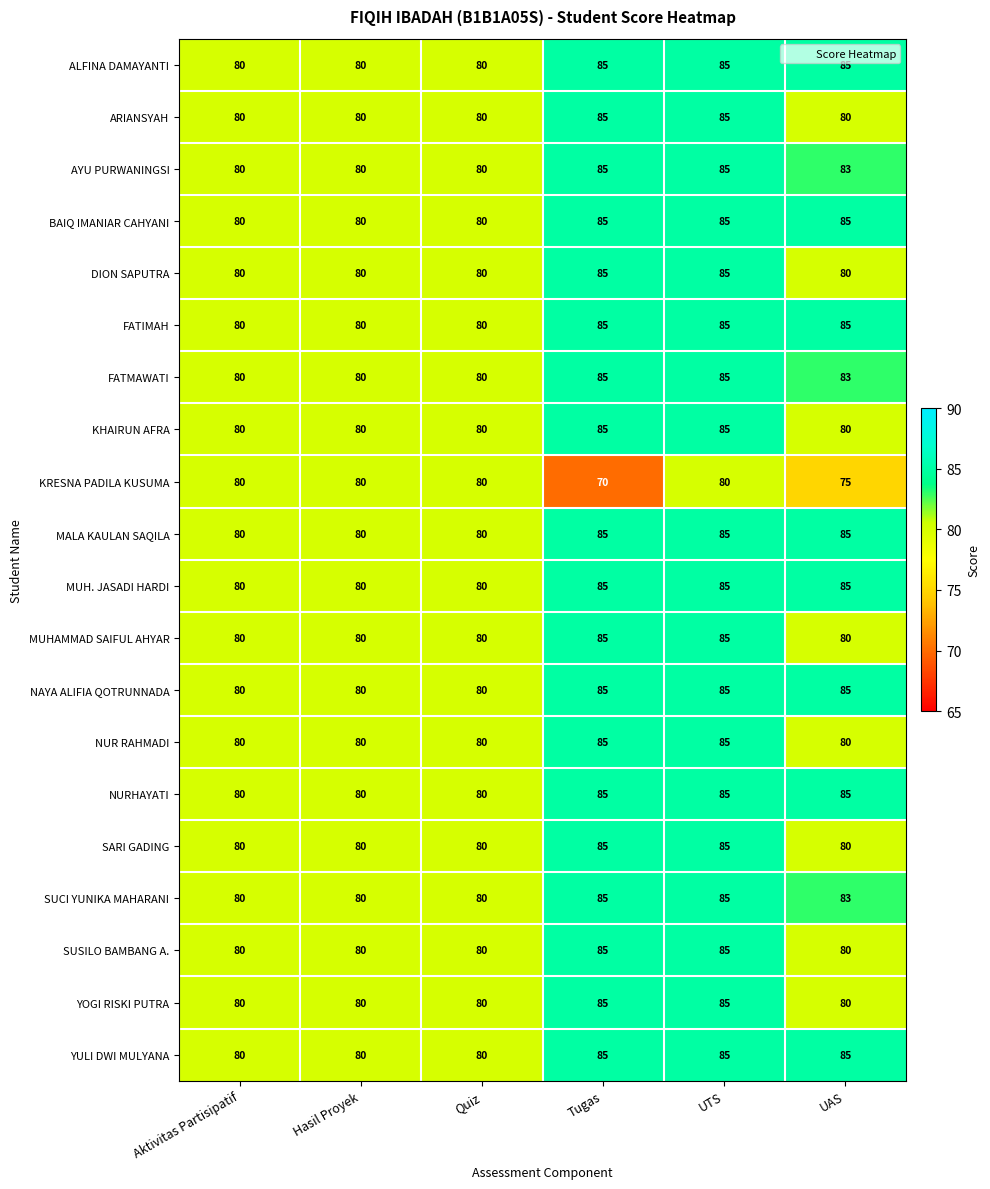

How many series are shown in this chart?

20